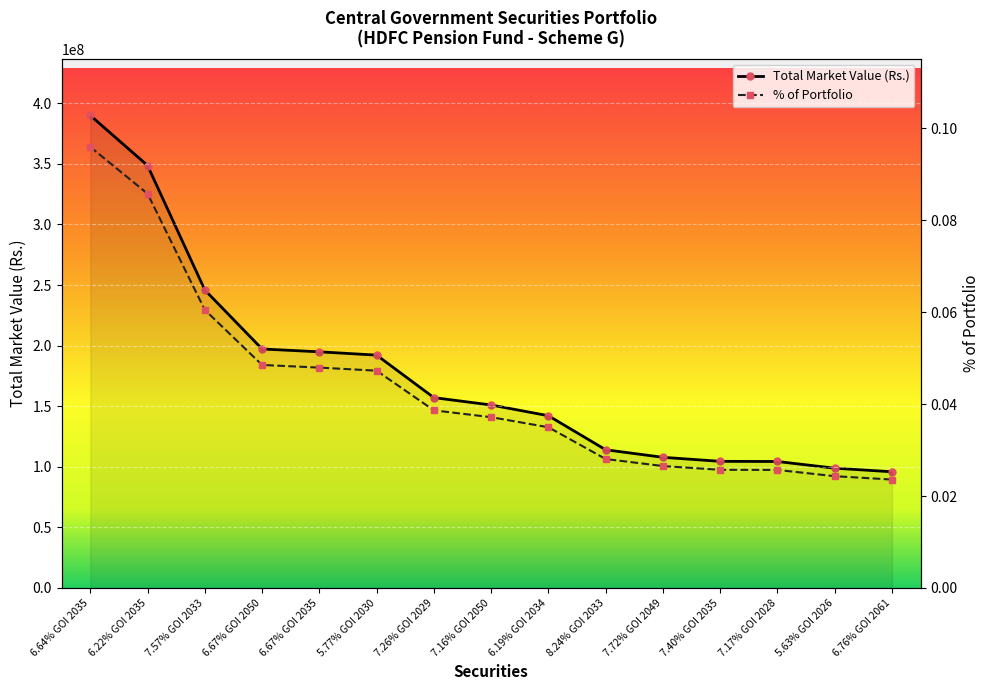

Rank the series by their average value, from highest to lowest.

Total Market Value, % of Portfolio